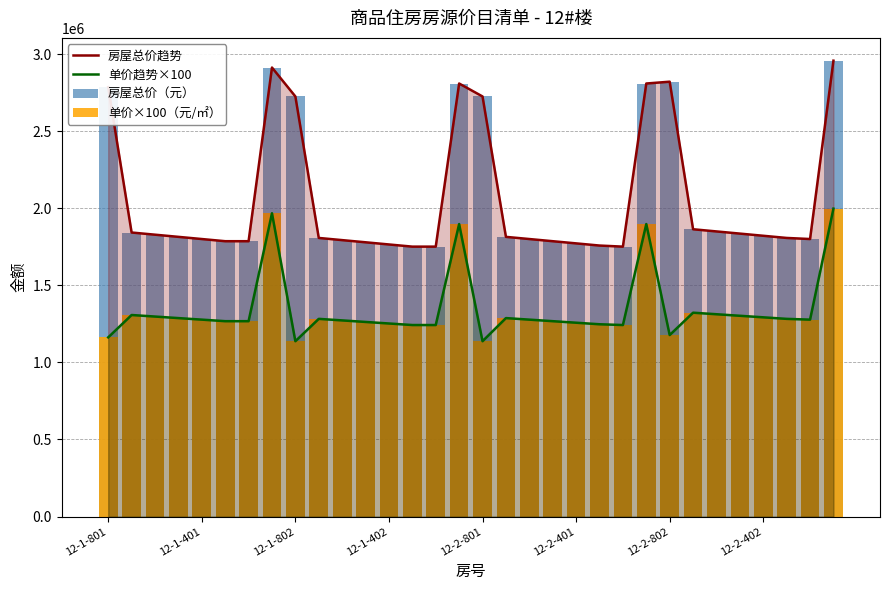

Which series has the largest total across all categories?

房屋总价趋势